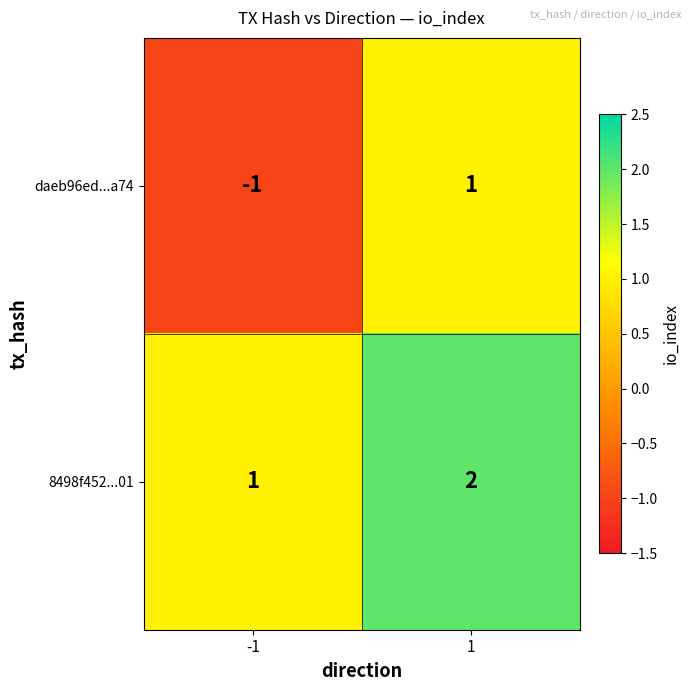

What is the total value across all series at 1?

3